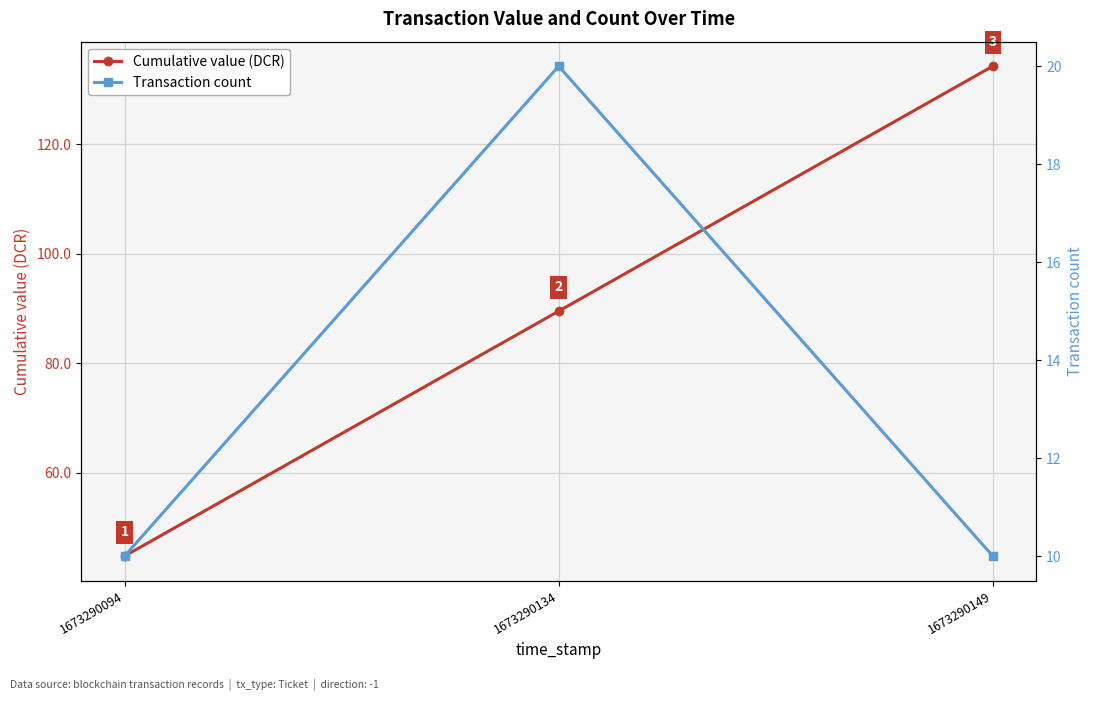

Which has a higher value, 1673290094 or 1673290149?

1673290149